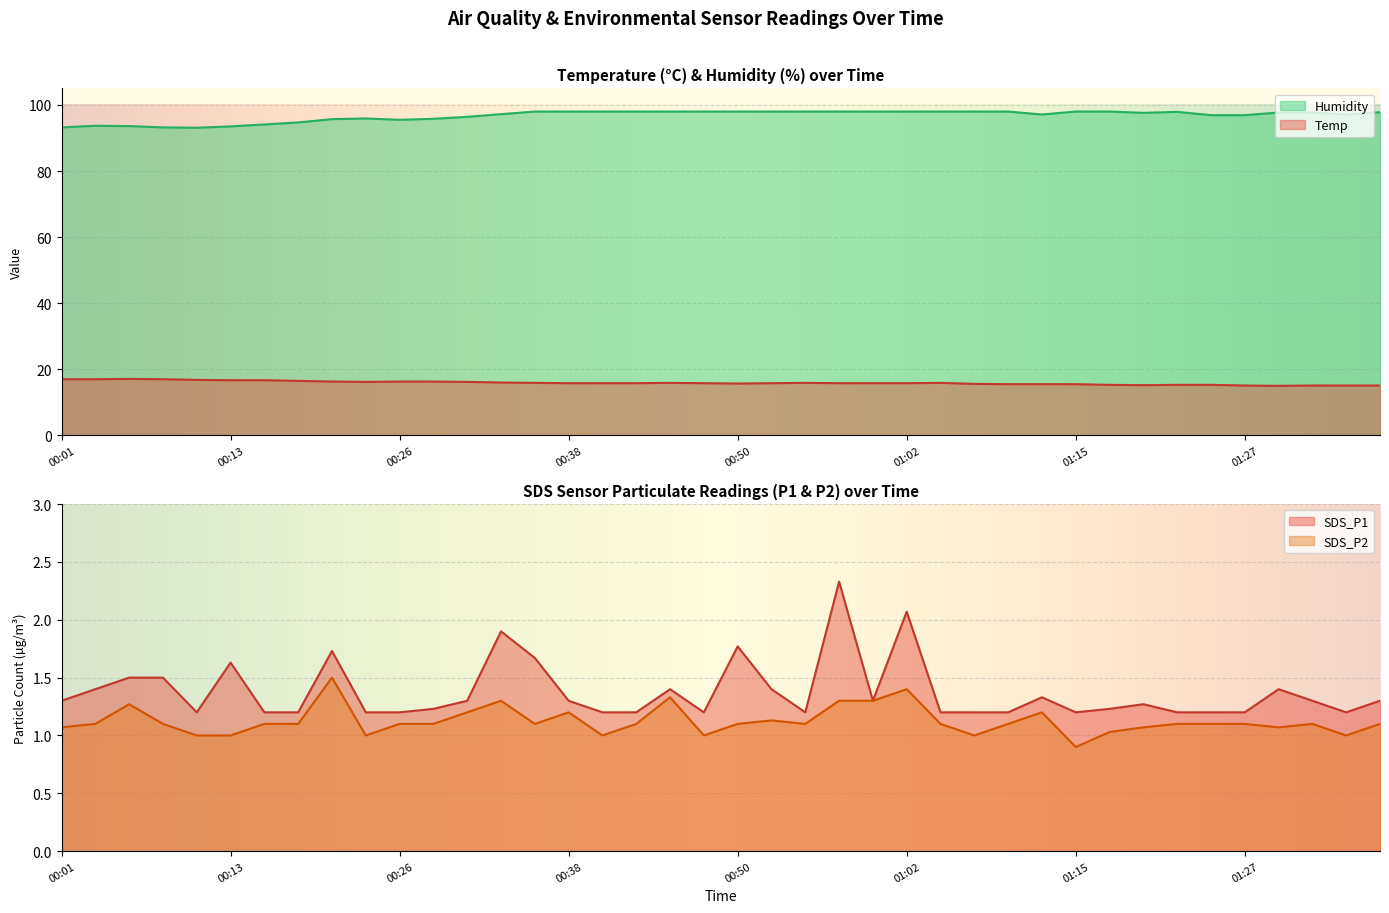

The SDS_P1 series shows 2.1 at 01:00. True or false?

False